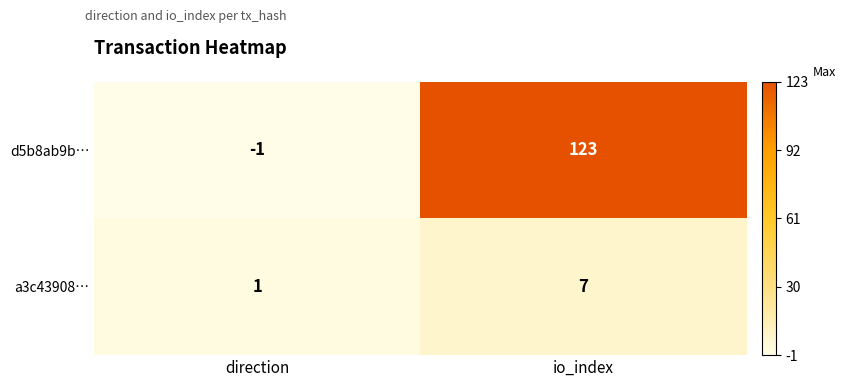

Rank the series by their maximum value, from highest to lowest.

d5b8ab9b…, a3c43908…